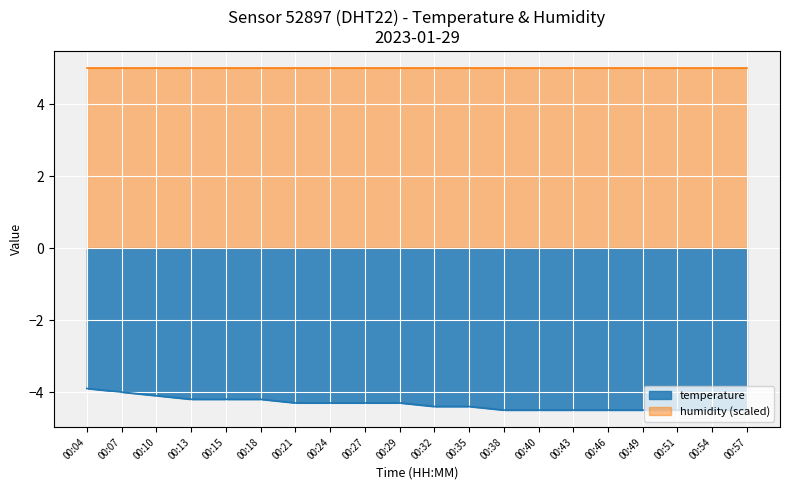

List the series in order of their overall mean, lowest first.

temperature, humidity (scaled)